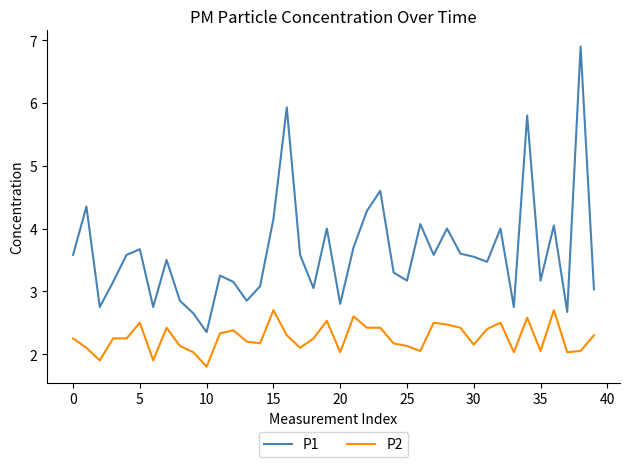

How many lines are shown in the chart?

2